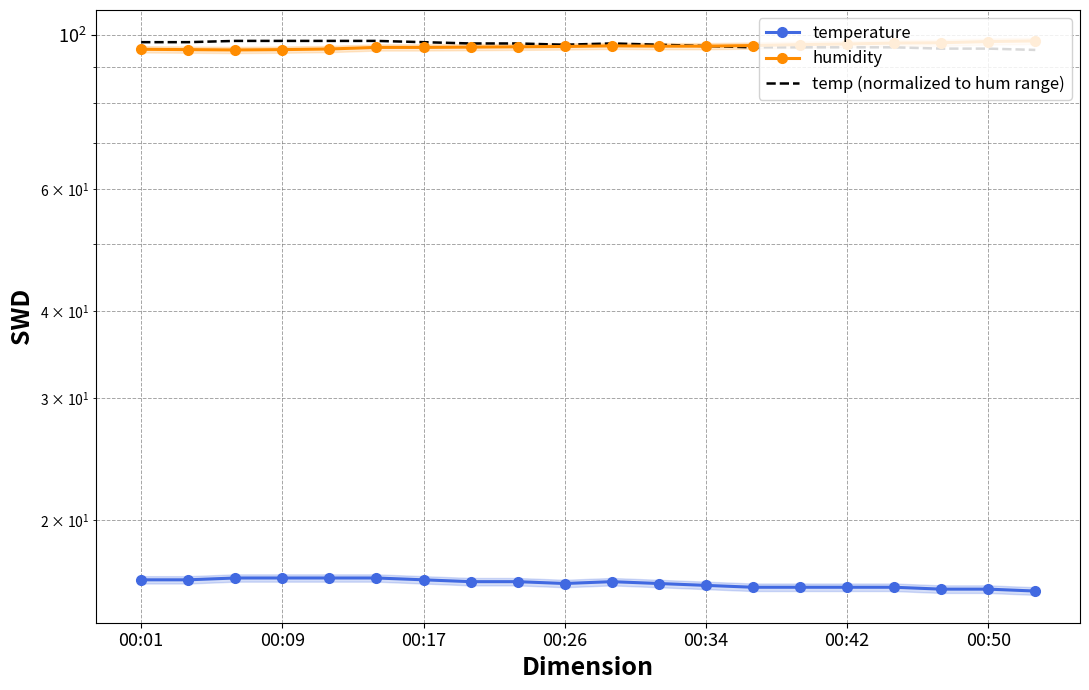

The value of humidity at 16 is 97.5. True or false?

True